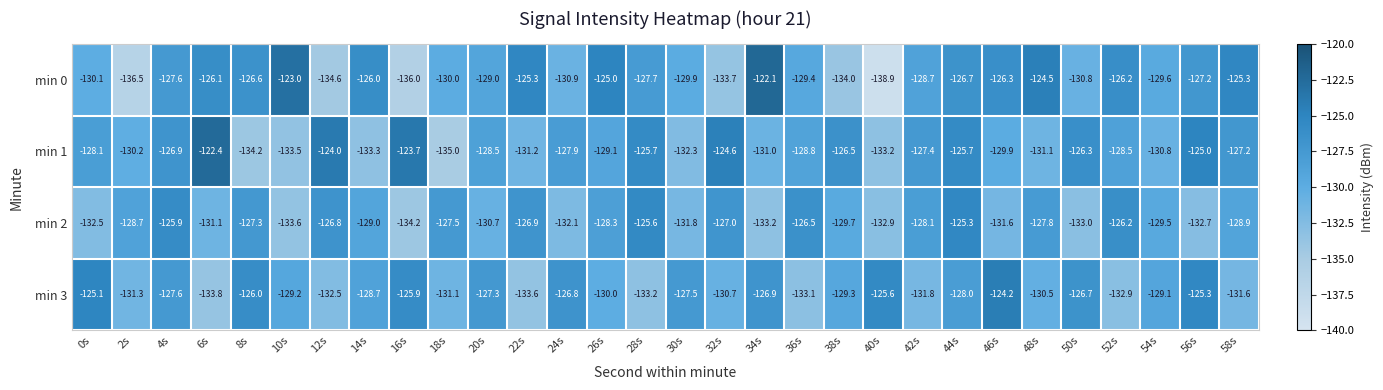

What is the average value of the min 1 series?

-128.7